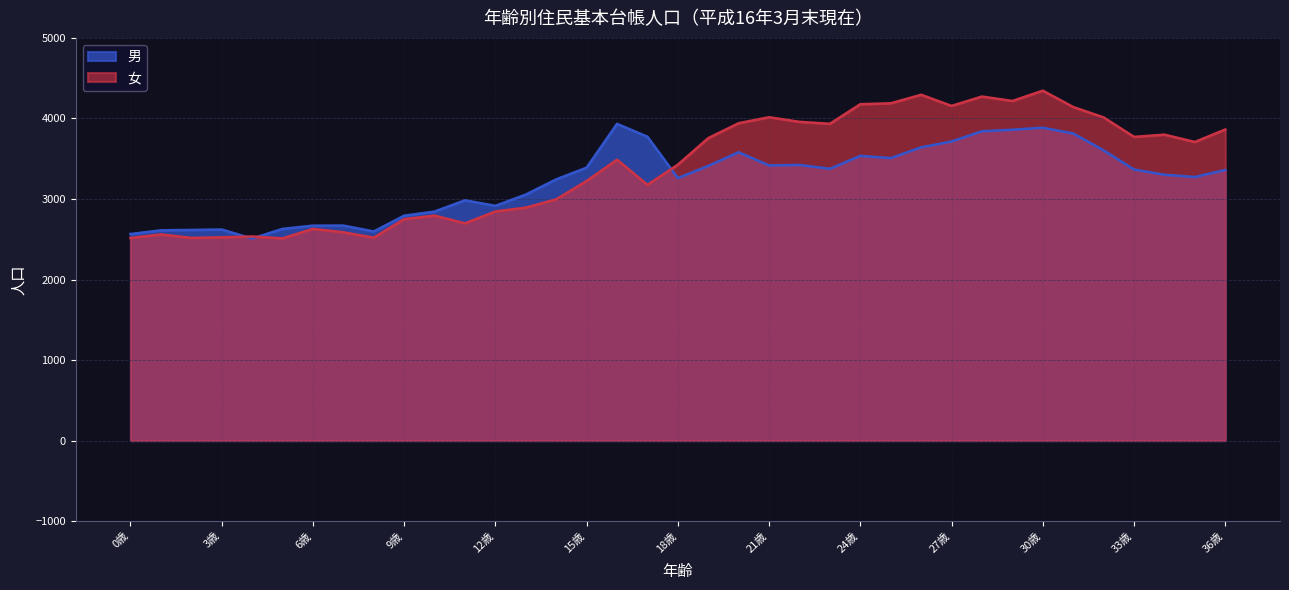

True or false: 女 has a value of 1137 at 30歳.

False